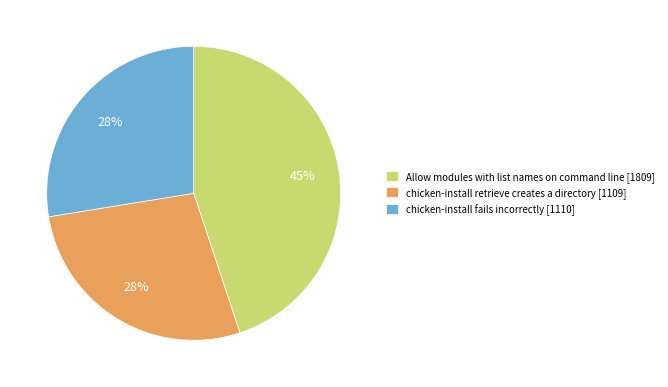

Between chicken-install fails incorrectly and Allow modules with list names on command line, which is larger?

Allow modules with list names on command line